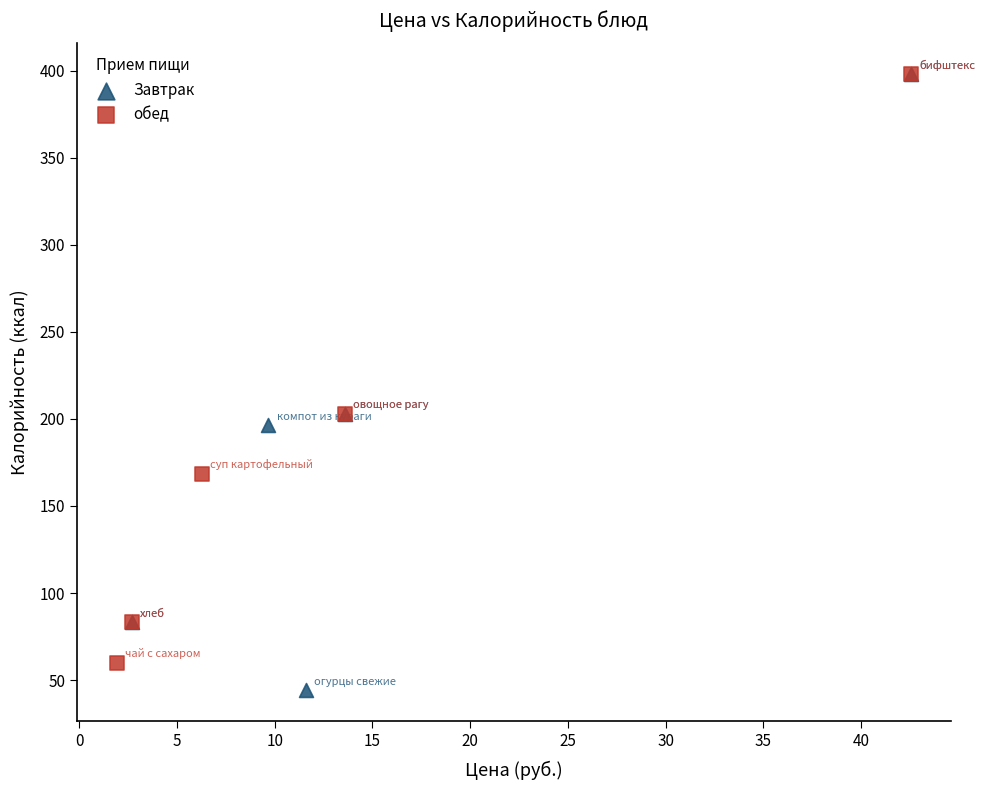

Which series contains the lowest Y value?

Завтрак